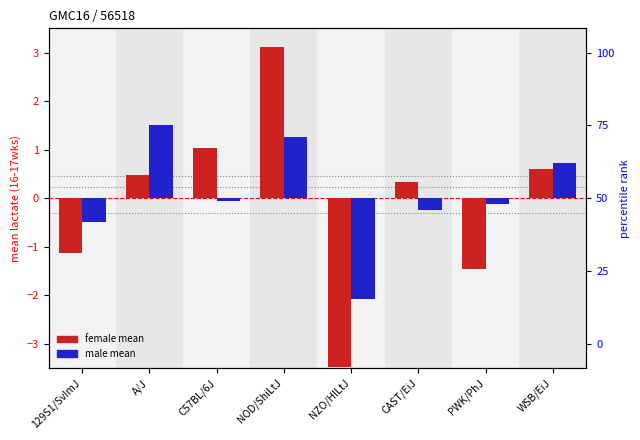

Rank the series at NZO/HlLtJ from lowest to highest value.

female mean, male mean